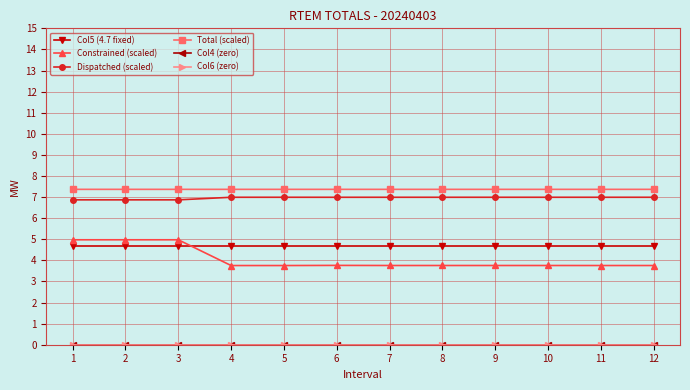

What is the maximum value shown in the chart?

7.4